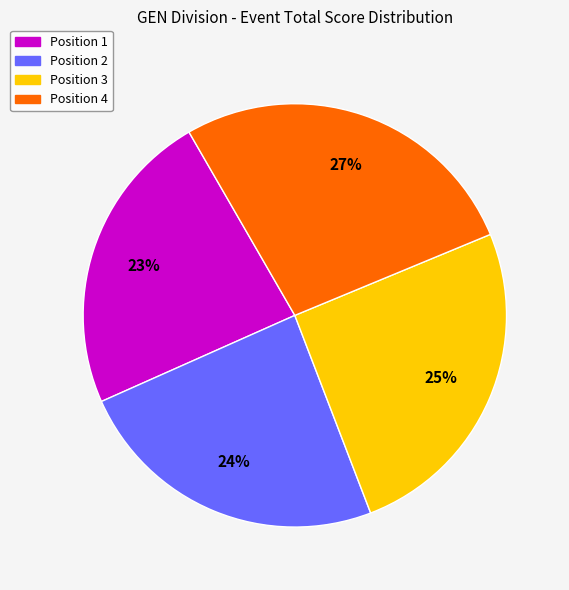

Which has a higher value, Position 3 or Position 4?

Position 4